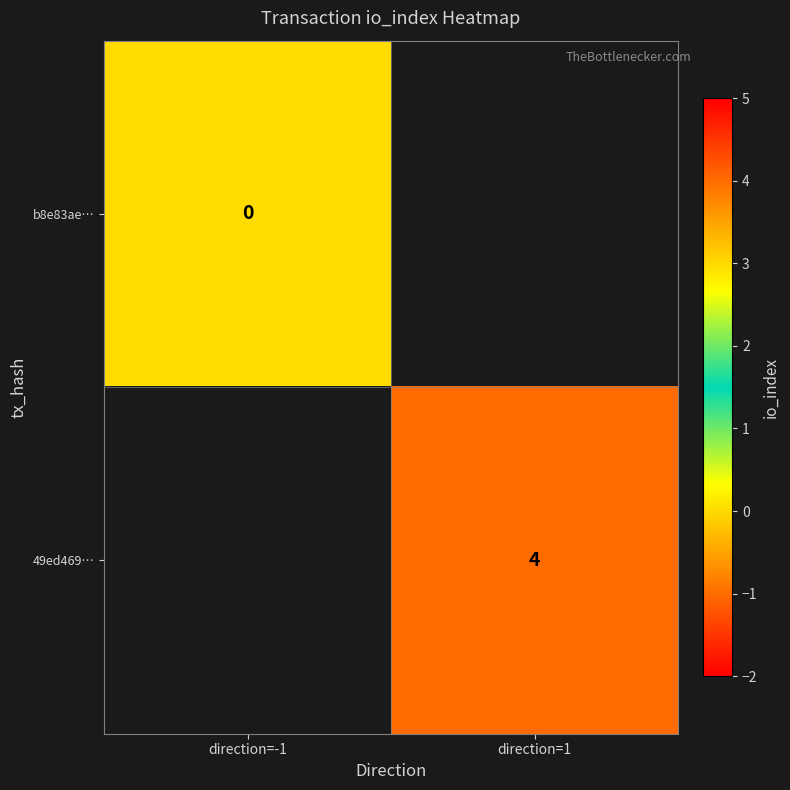

True or false: 49ed469… has a value of 4 at direction=1.

True